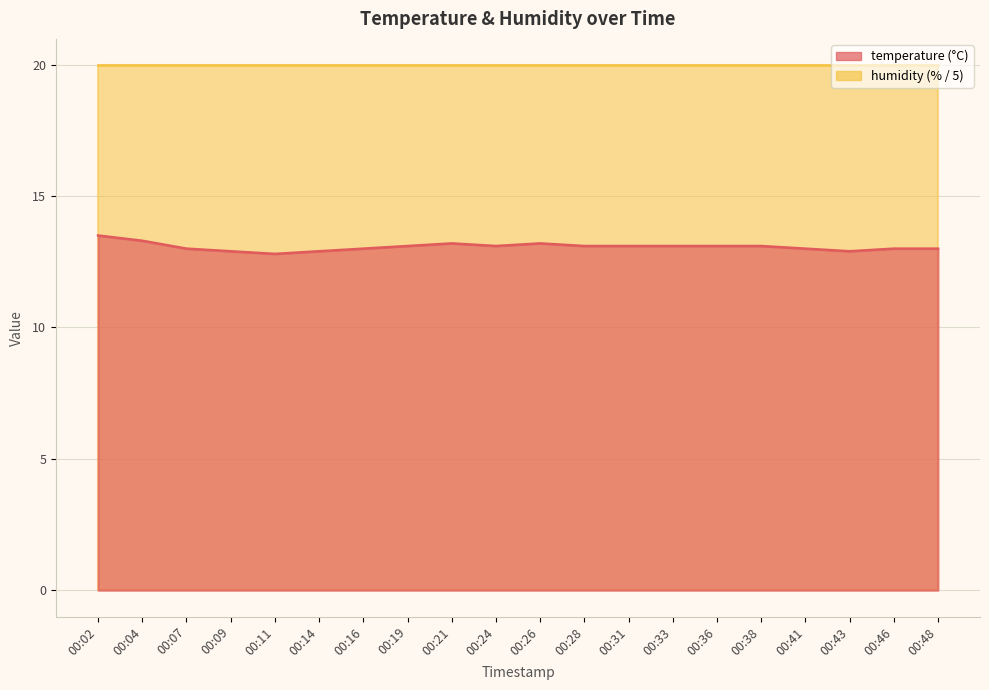

List the labels in order of value, smallest first.

00:11, 00:09, 00:14, 00:43, 00:07, 00:16, 00:41, 00:46, 00:48, 00:19, 00:24, 00:28, 00:31, 00:33, 00:36, 00:38, 00:21, 00:26, 00:04, 00:02